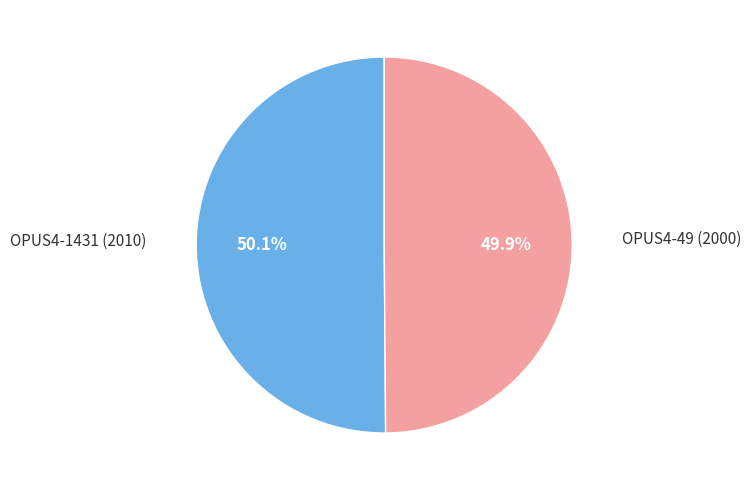

Is there a majority slice in this chart?

Yes